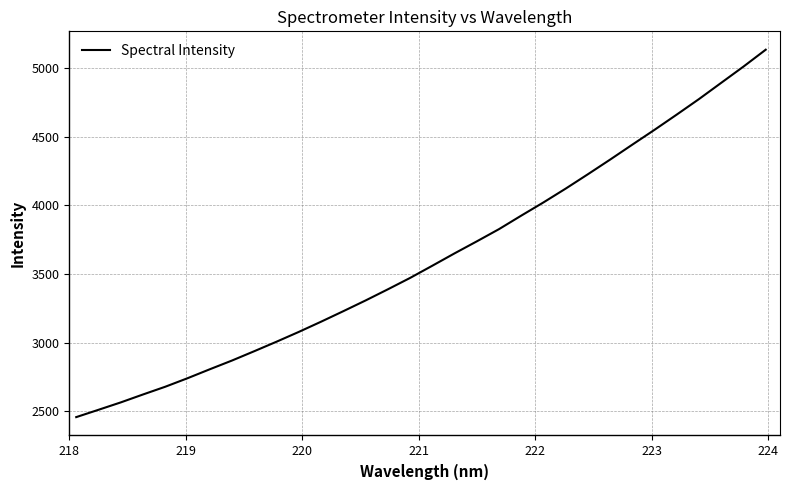

What is the greatest value displayed?

5133.6